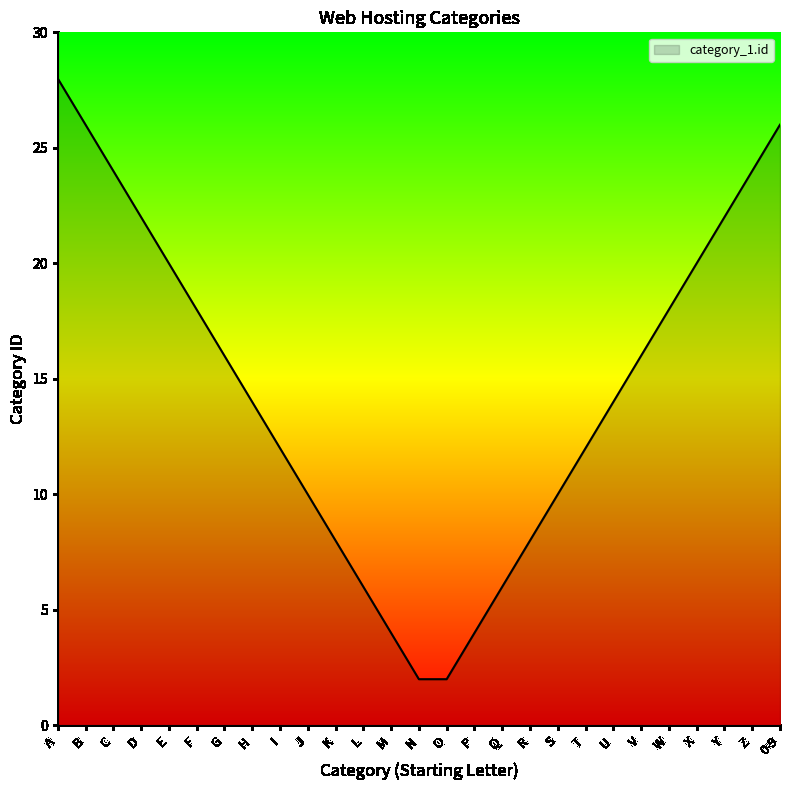

What value does the data have at I?

12